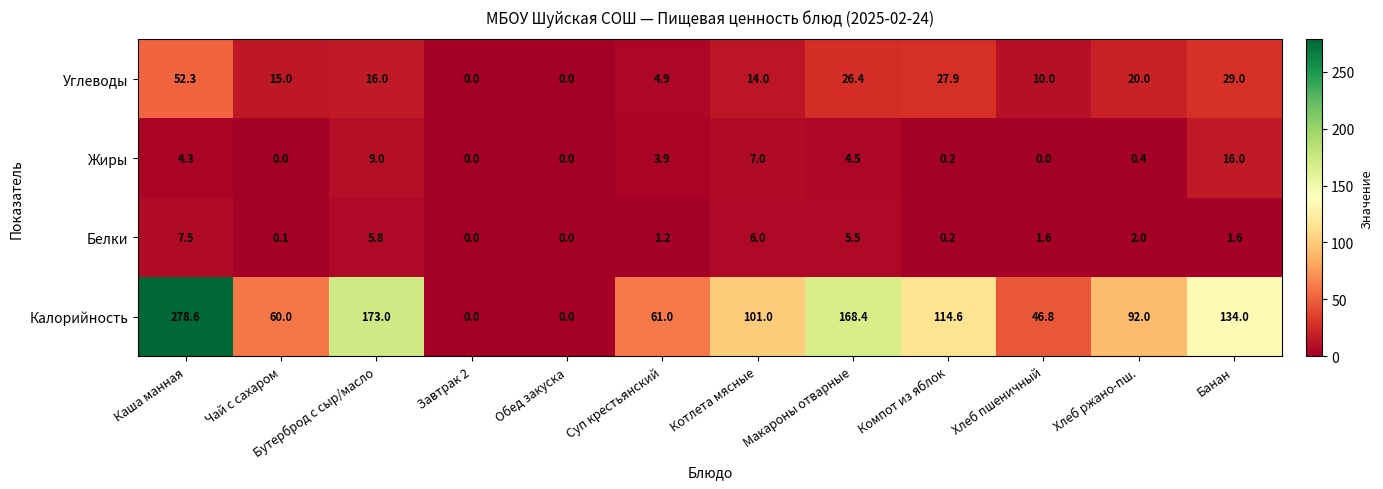

What is the sum of all Калорийность values?

1229.4